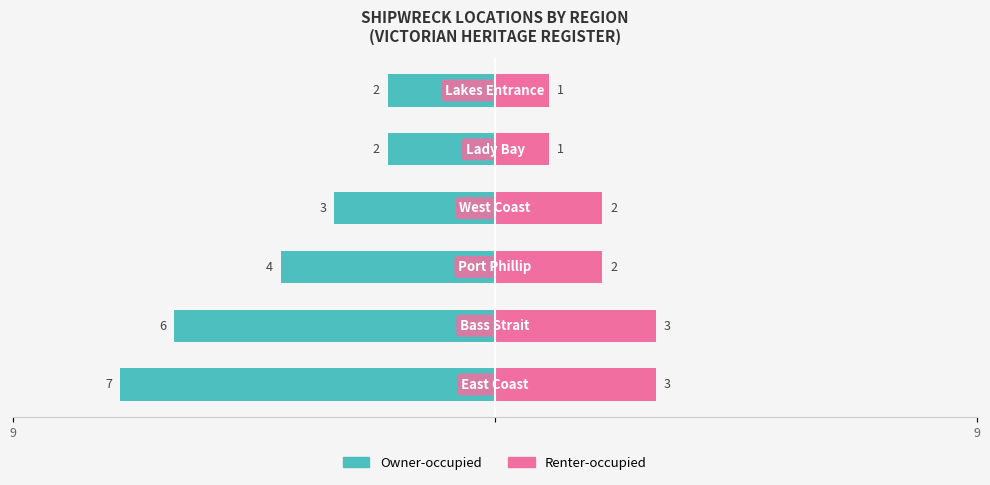

Count the Owner-occupied values in the range -6 to -2.

5